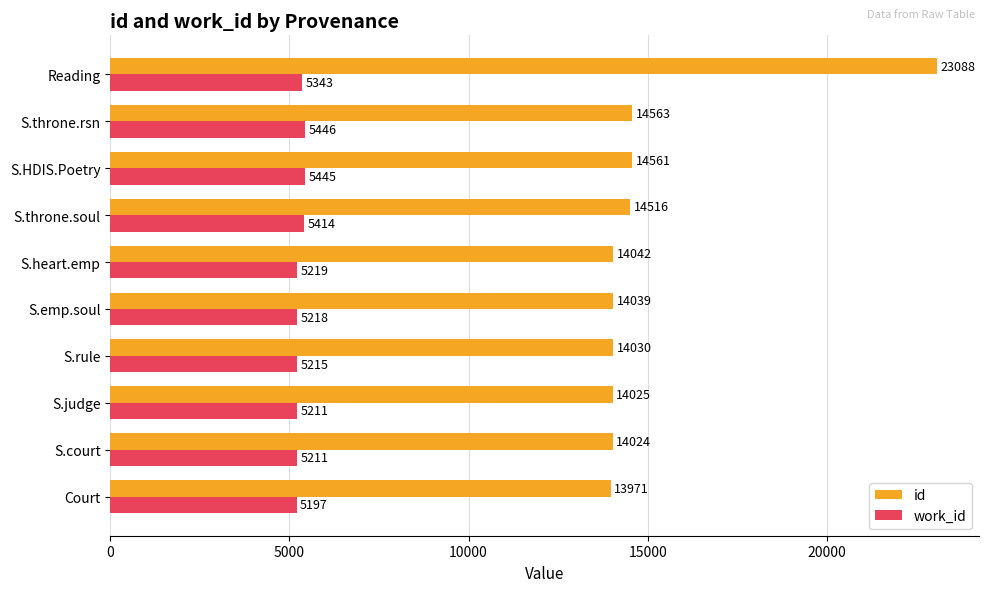

Where is id nearest to the value 18529?

S.throne.rsn